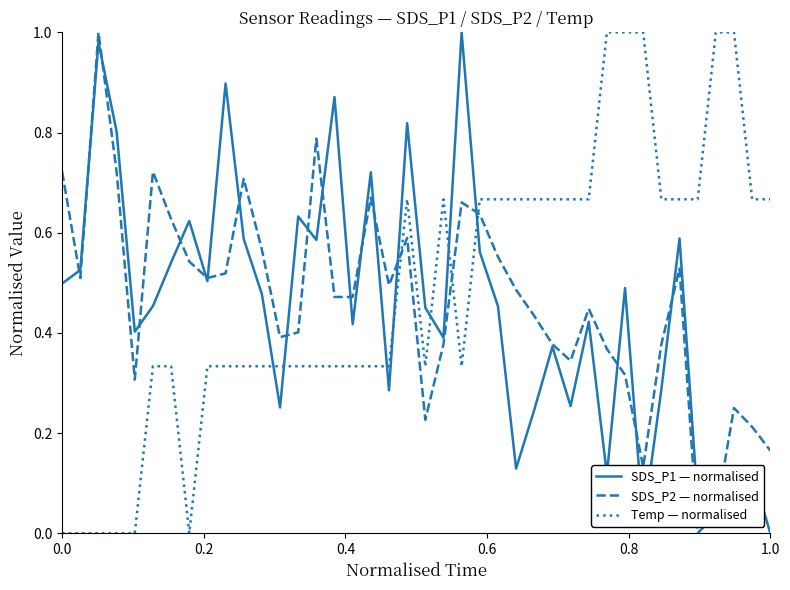

How many intersections are there between Temp — normalised and SDS_P2 — normalised?

3